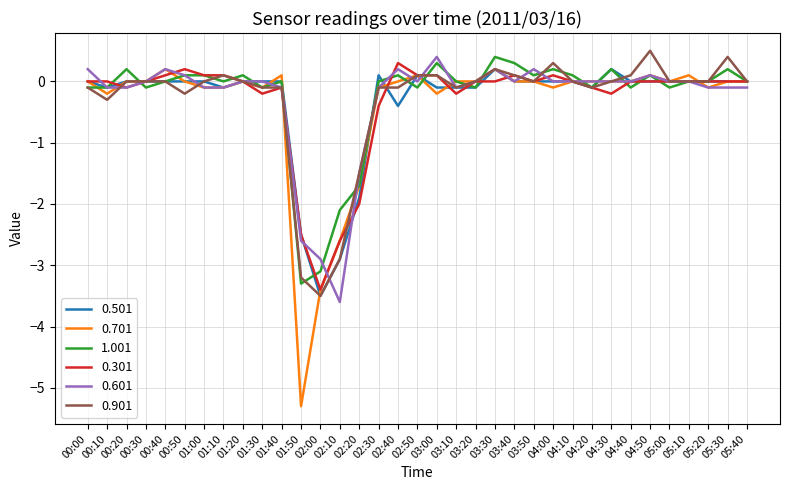

What position from the right is 04:30?

8